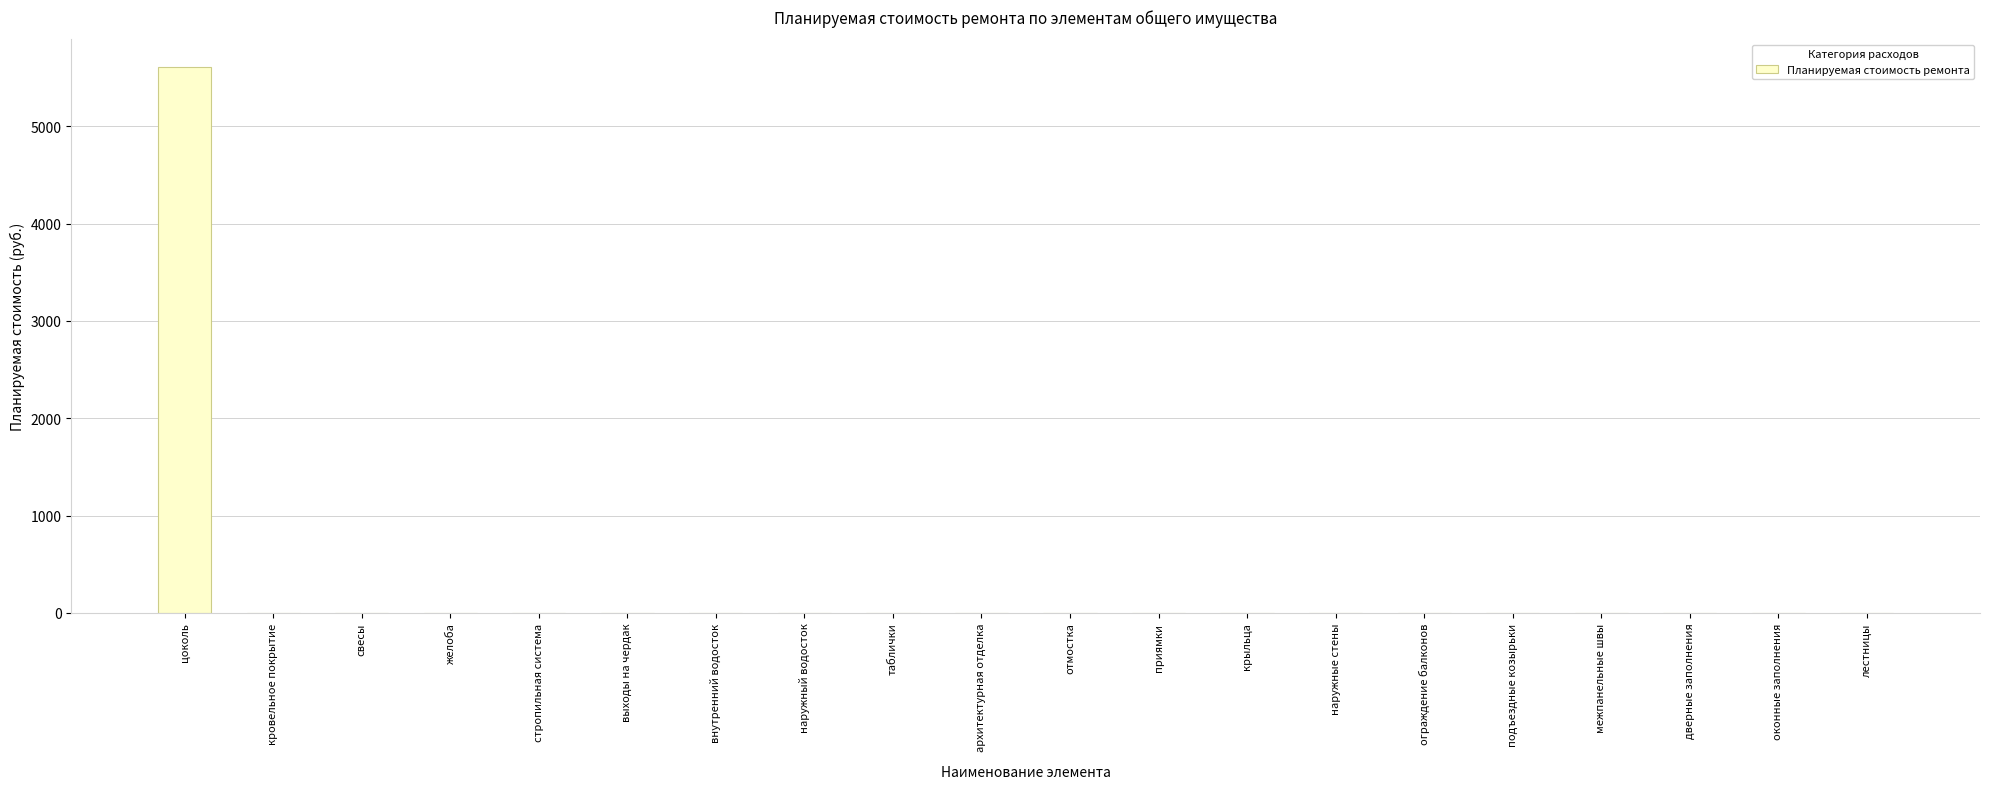

The value at желоба is 3564.9. True or false?

False